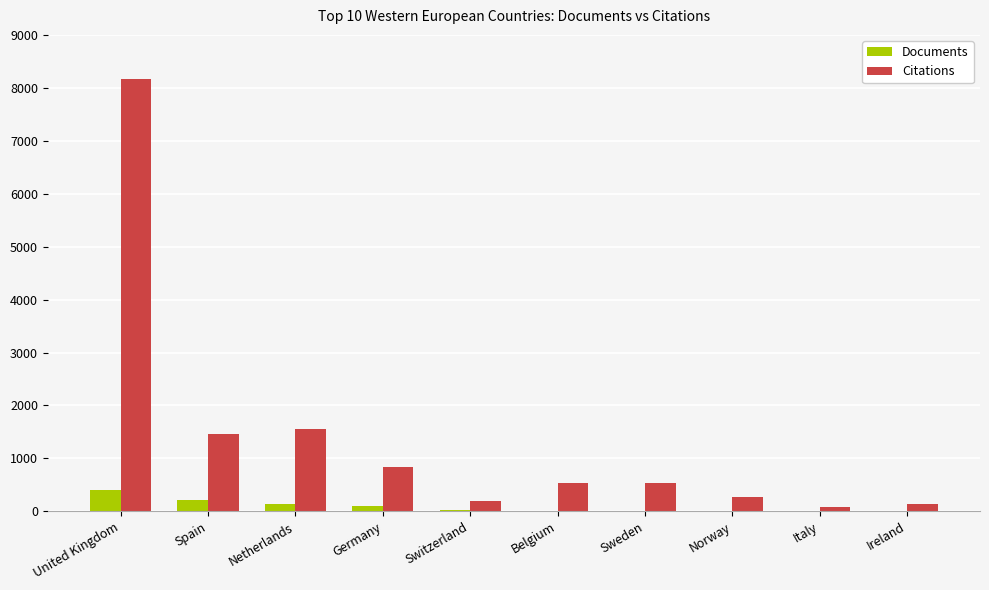

What is the sum of all Citations values?

13761